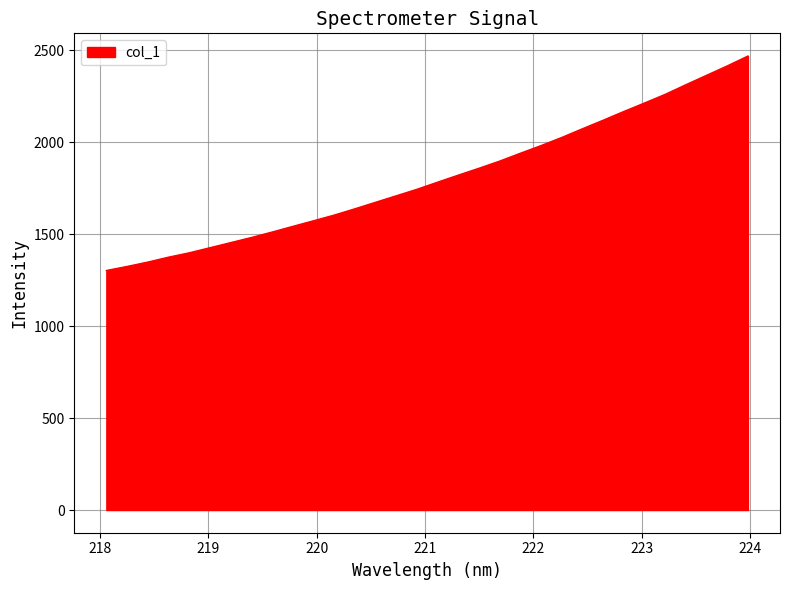

What is the minimum value shown in the chart?

1301.8